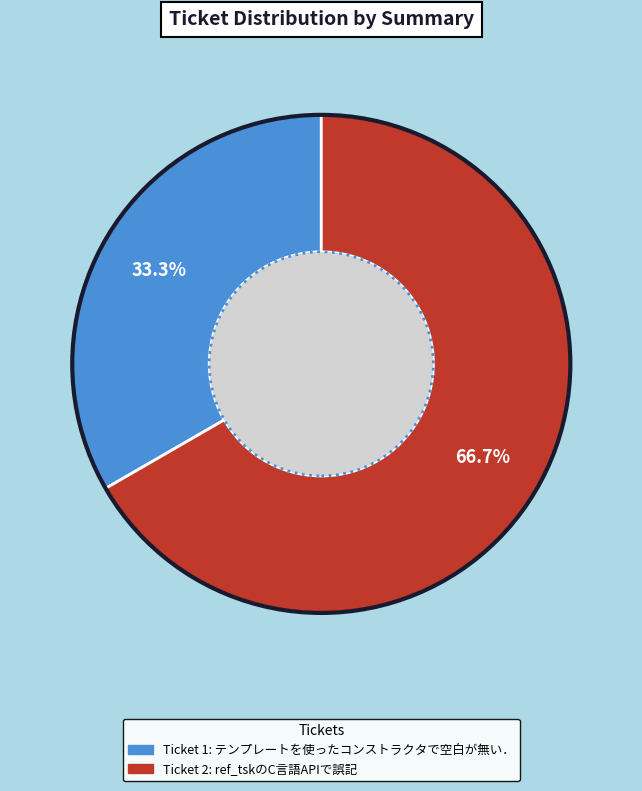

Is there a majority slice in this chart?

Yes